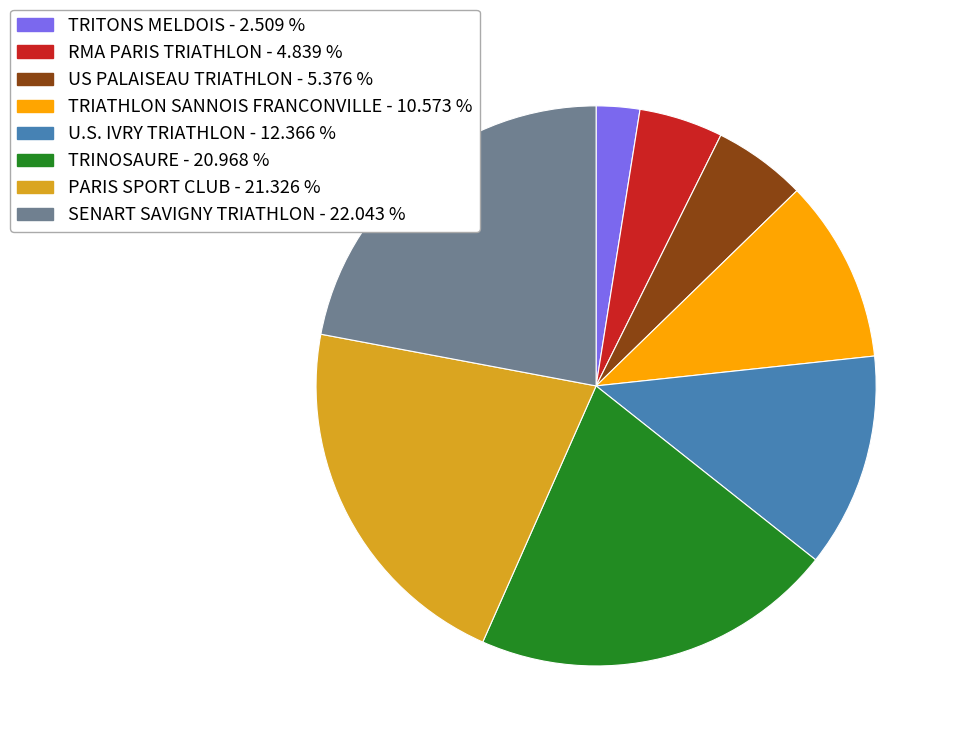

Does TRINOSAURE represent more than half of the total?

No